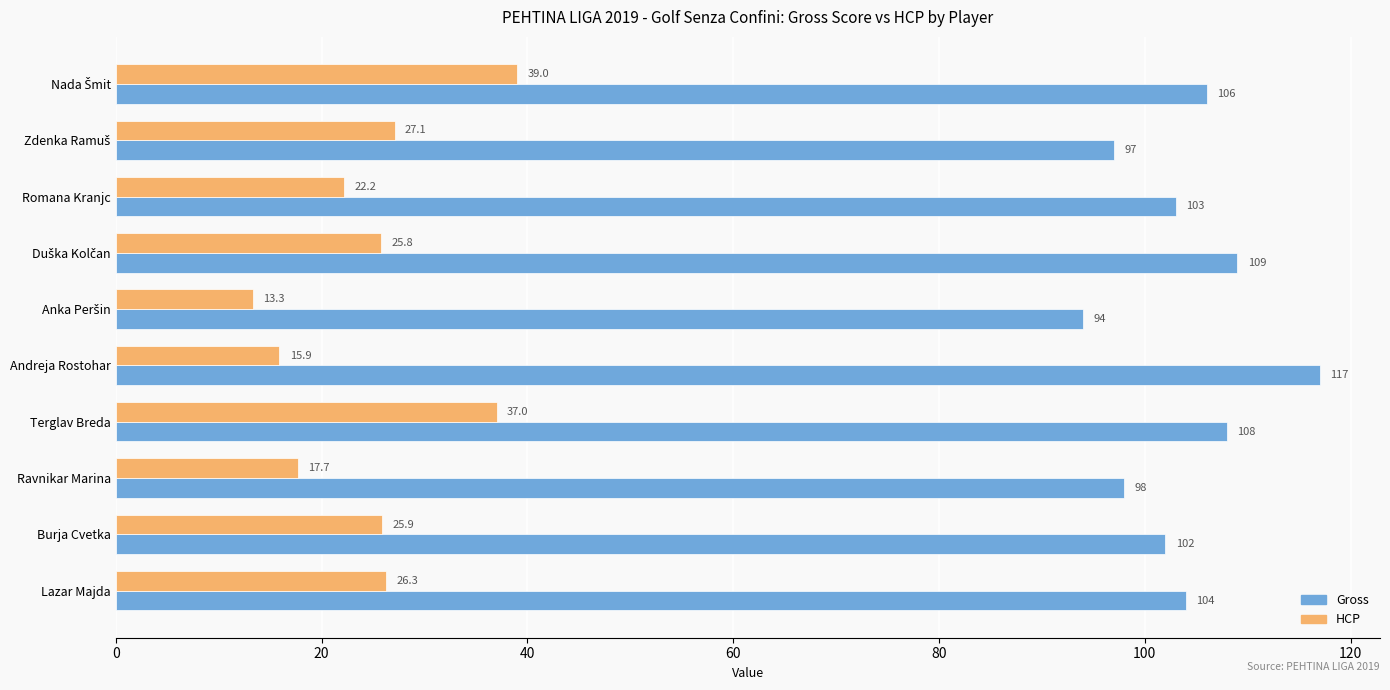

Which category has the highest value in the Gross series?

Andreja Rostohar